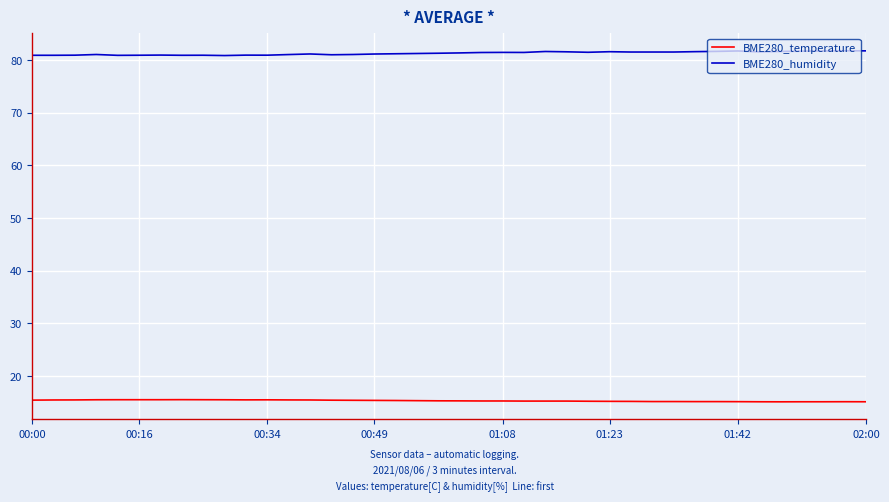

What is the difference between the maximum and second lowest values in the BME280_temperature series?

0.4